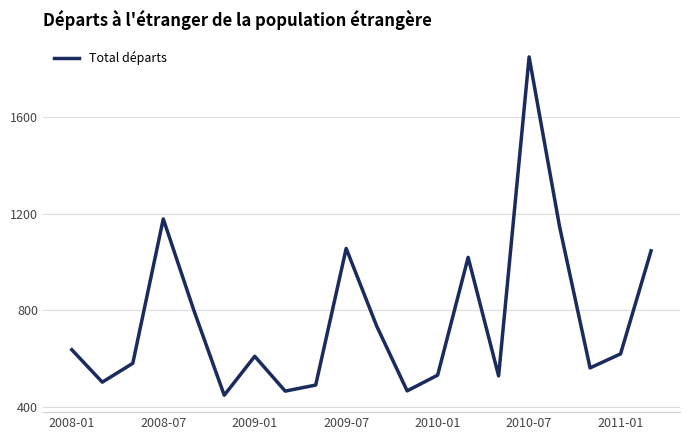

What is the difference between the maximum and minimum values?

1399